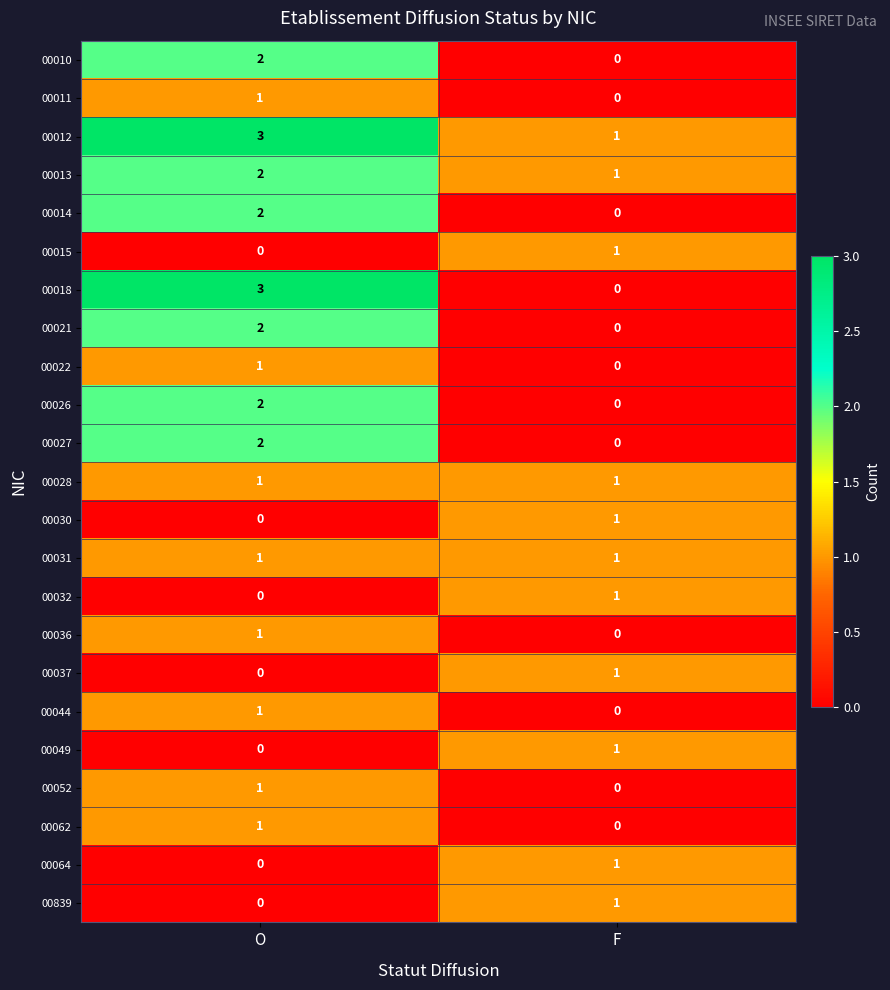

Which series has the largest range (max minus min)?

00018